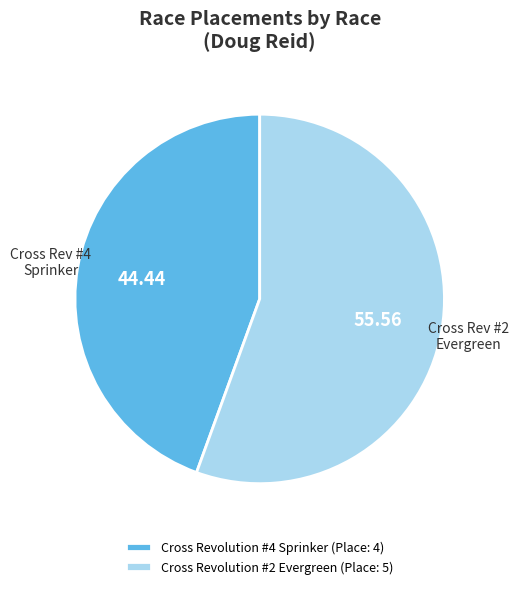

What is the ratio of the value at Cross Revolution #4 Sprinker (Place: 4) to the value at Cross Revolution #2 Evergreen (Place: 5)?

0.8